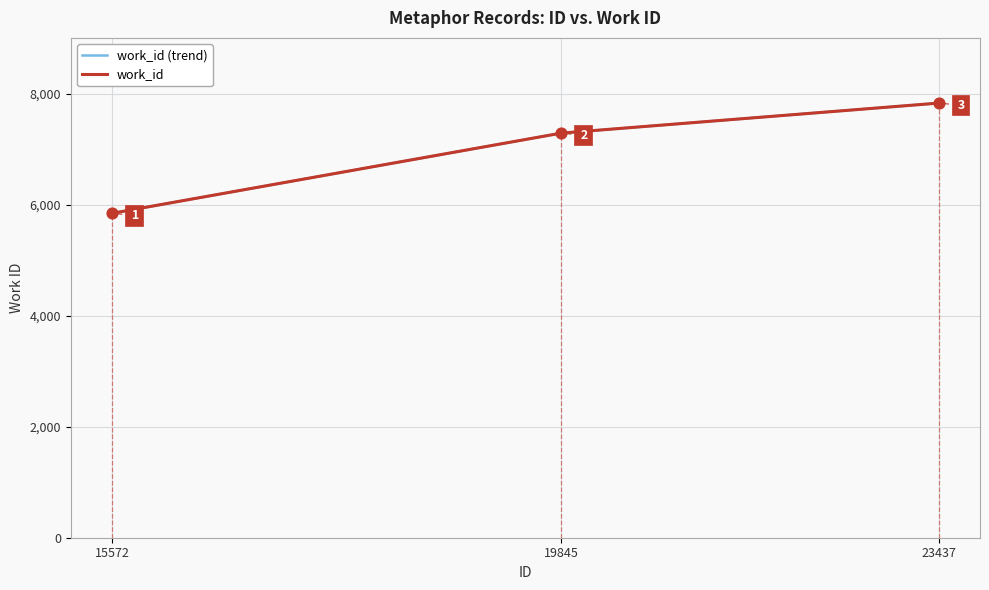

Which series has the largest total across all categories?

work_id (trend)